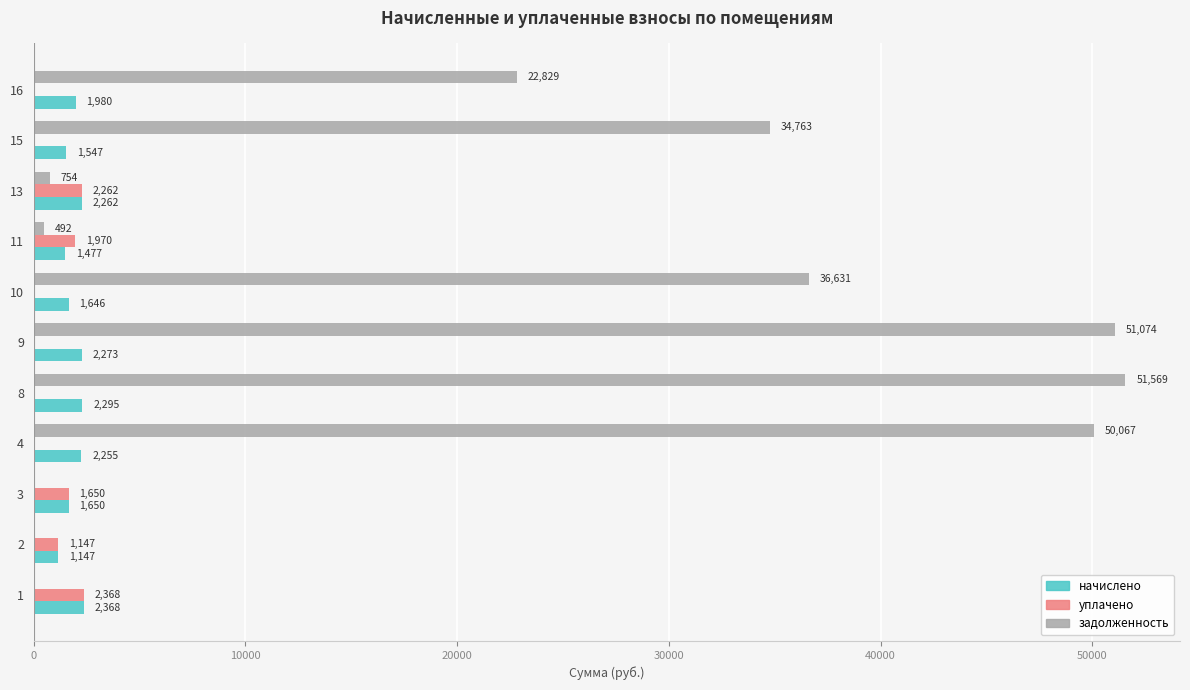

The value of уплачено at 1 is 2368.2. True or false?

True